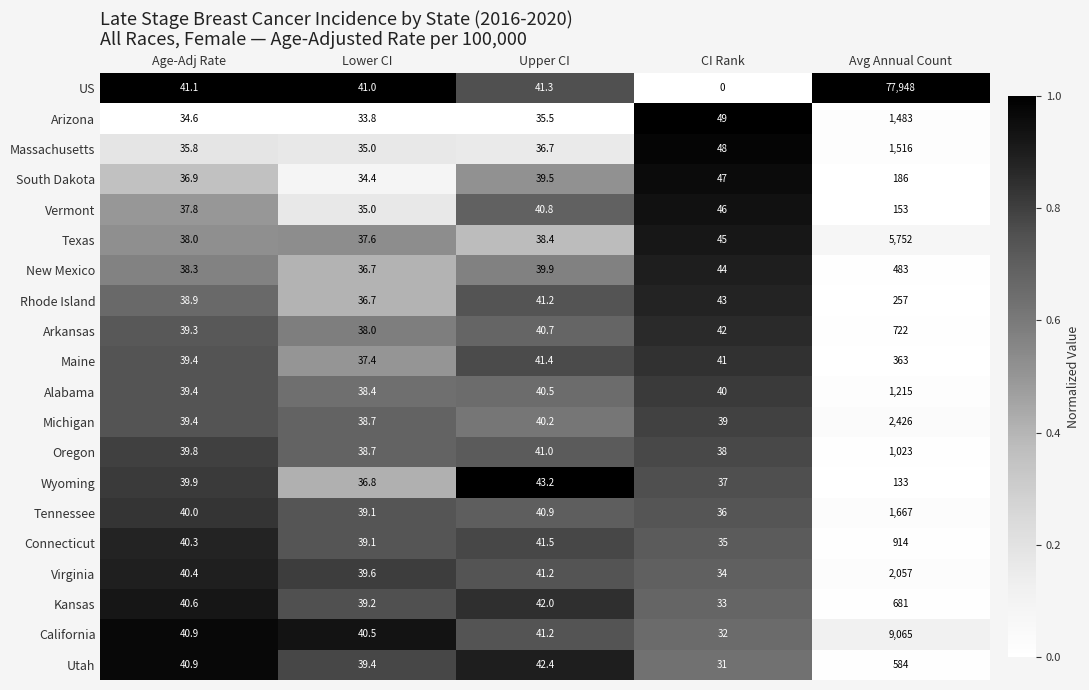

Which series changed the most between Lower CI and Avg Annual Count?

US